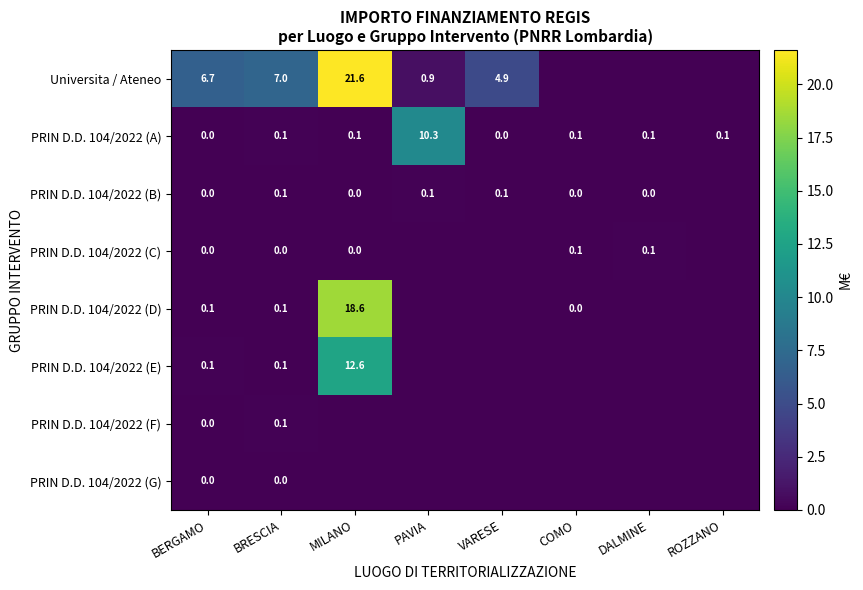

The Universita / Ateneo series shows 12.5 at BRESCIA. True or false?

False